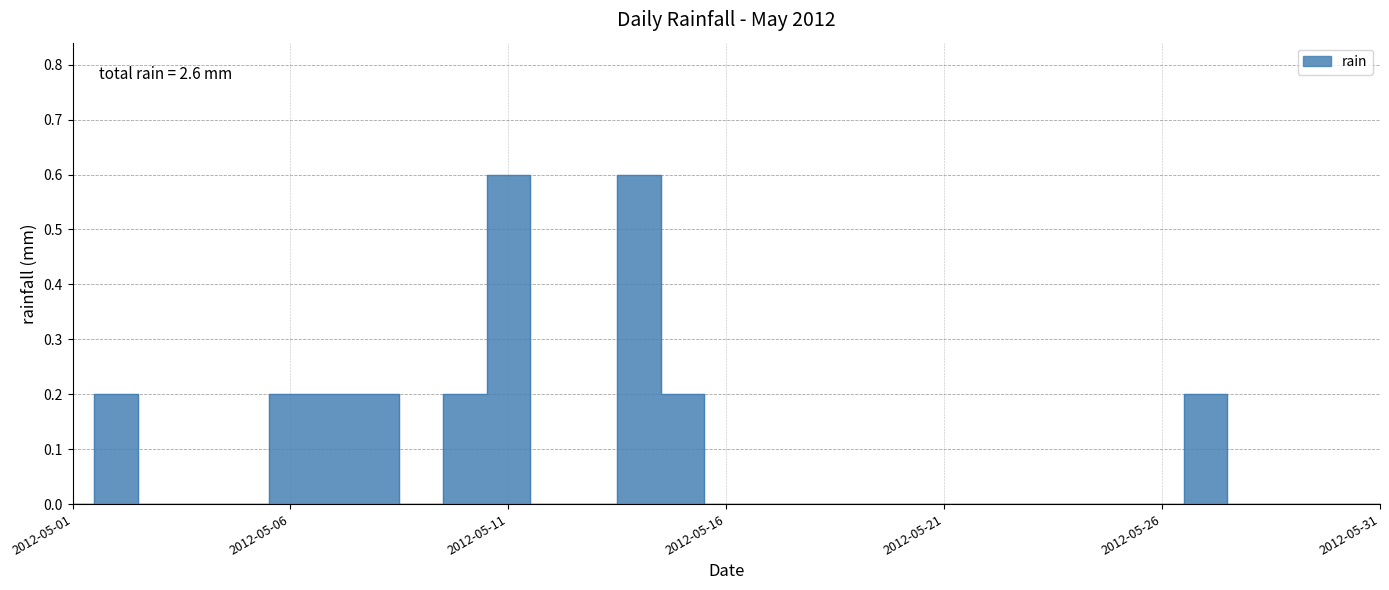

List the labels in order of value, largest first.

2012-05-11, 2012-05-14, 2012-05-02, 2012-05-06, 2012-05-07, 2012-05-08, 2012-05-10, 2012-05-15, 2012-05-27, 2012-05-01, 2012-05-03, 2012-05-04, 2012-05-05, 2012-05-09, 2012-05-12, 2012-05-13, 2012-05-16, 2012-05-17, 2012-05-18, 2012-05-19, 2012-05-20, 2012-05-21, 2012-05-22, 2012-05-23, 2012-05-24, 2012-05-25, 2012-05-26, 2012-05-28, 2012-05-29, 2012-05-30, 2012-05-31